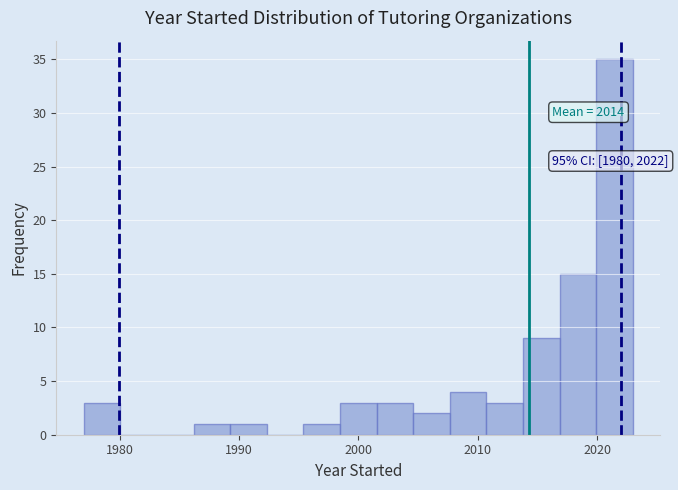

Read against the x-axis, roughly where is the centre of the tallest bar?

2021